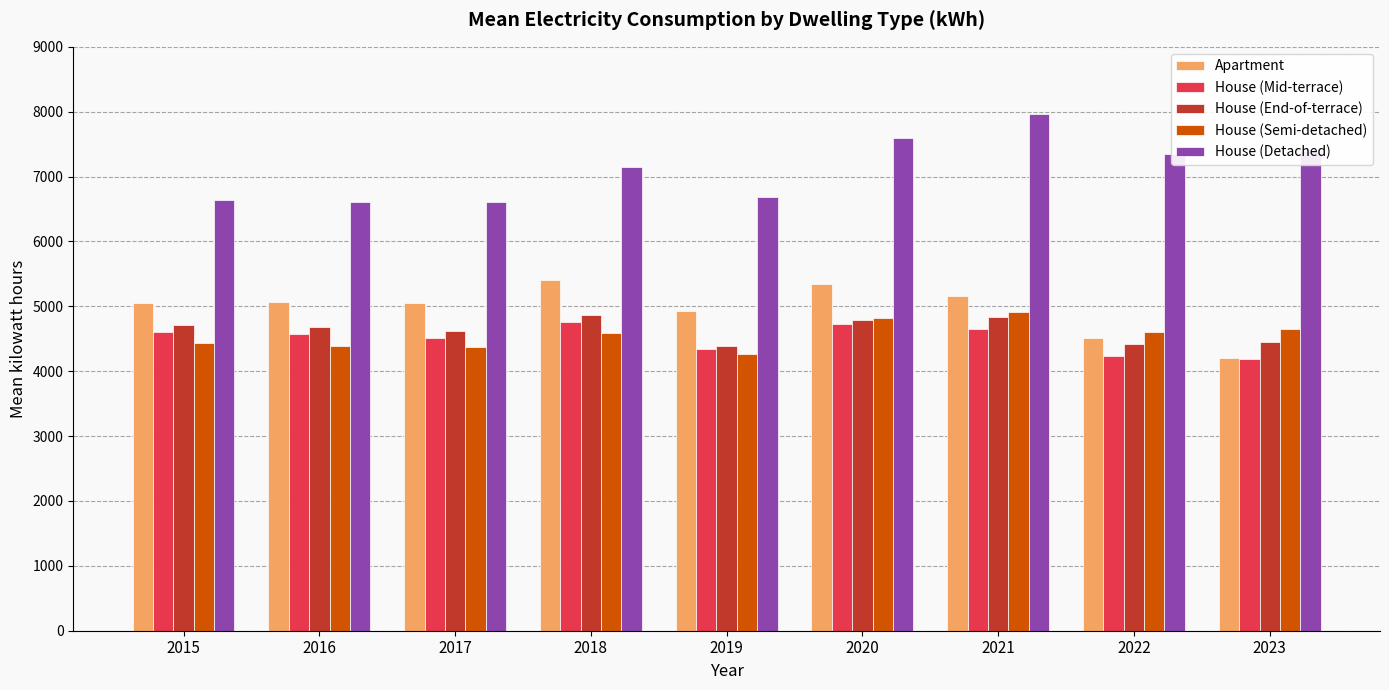

Count the number of categories in the chart.

9